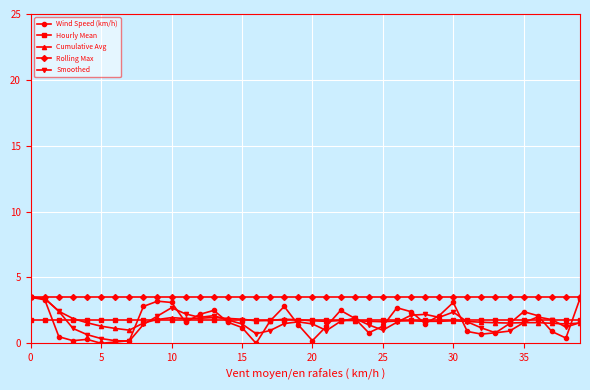

Which series has the largest range (max minus min)?

Wind Speed (km/h)